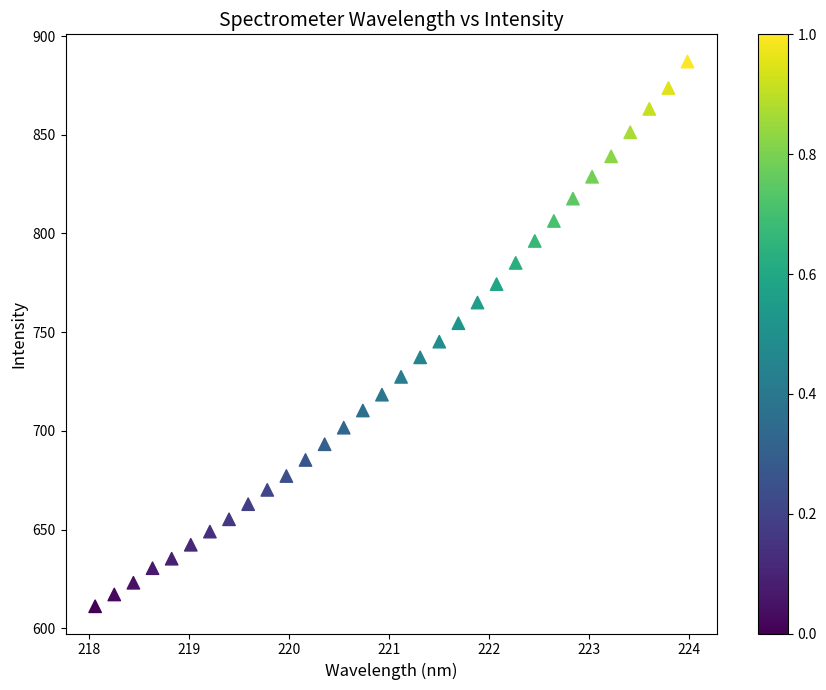

What is the range of Y values (max minus min)?

275.9